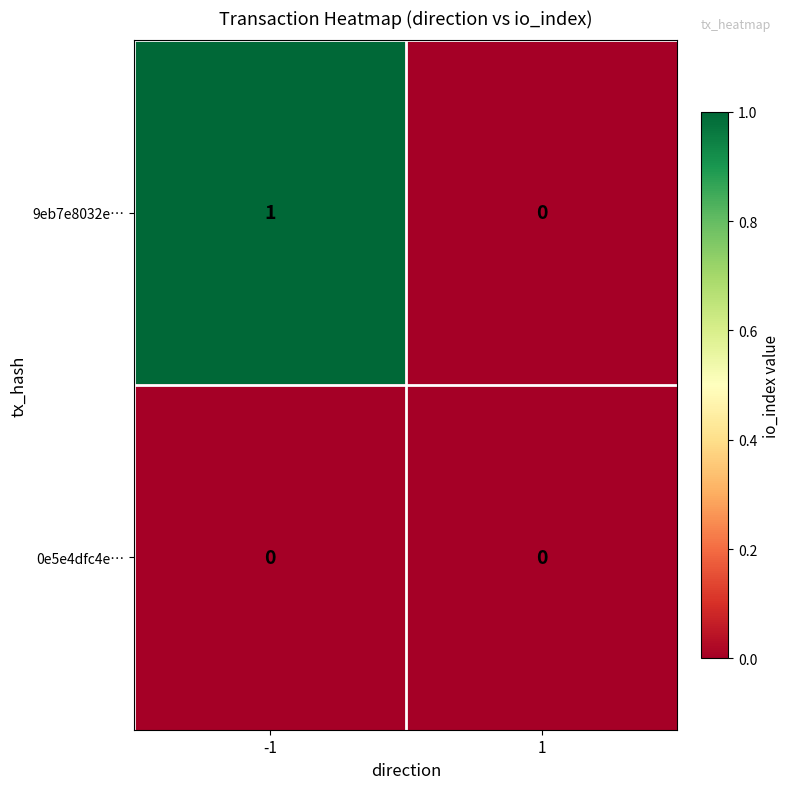

Reading left to right, list all the values displayed in this chart.

9eb7e8032e…: 1	0
0e5e4dfc4e…: 0	0